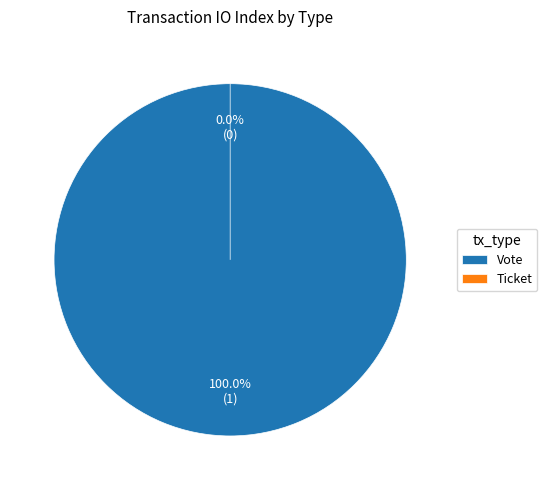

To the nearest percent, what is the average slice percentage?

50%